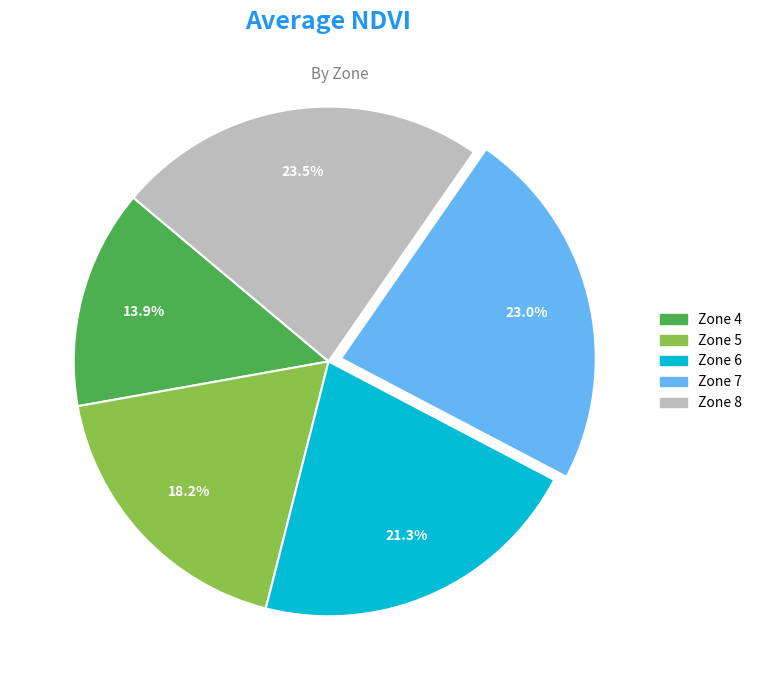

To the nearest percent, what percentage of the pie is Zone 4?

14%